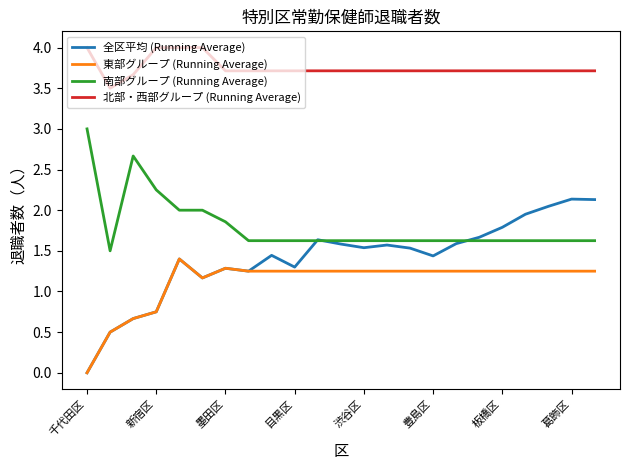

Which series has the widest spread of values?

全区平均 (Running Average)